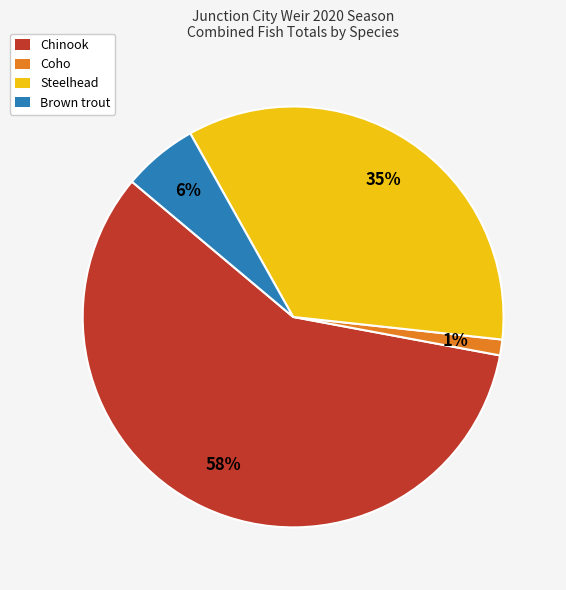

Which category has the smallest portion of the pie?

Coho